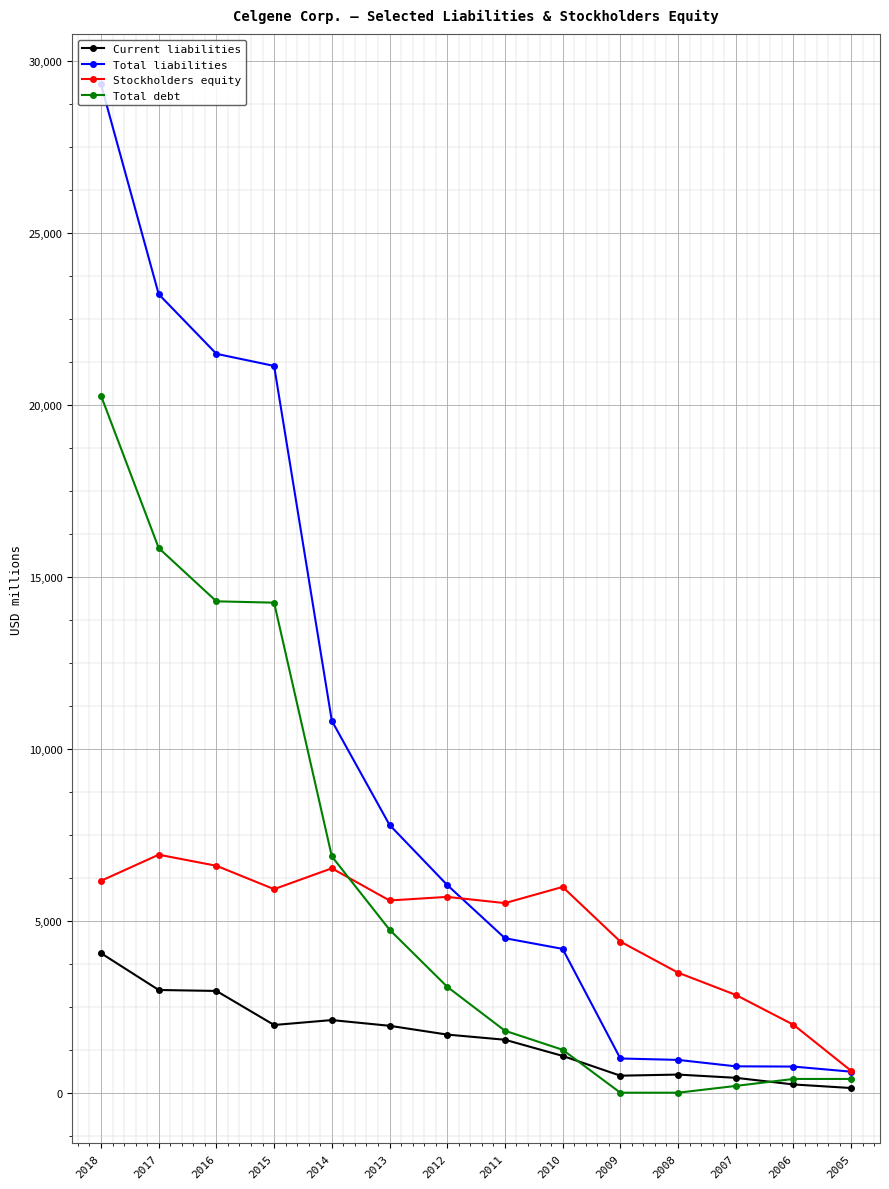

Where is Total debt nearest to the value 10135?

2014